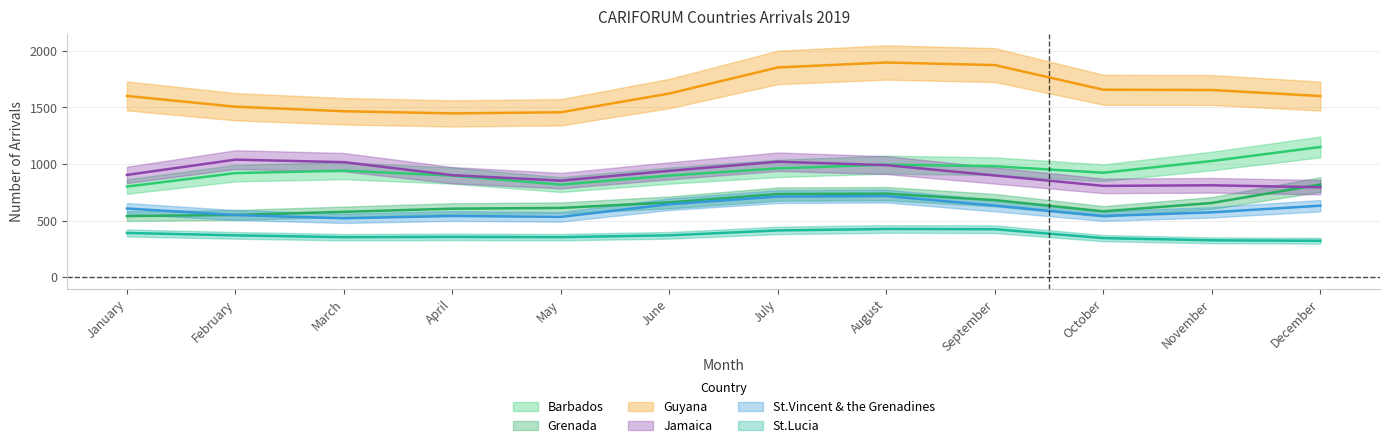

What is the approximate value of Grenada at March?

566